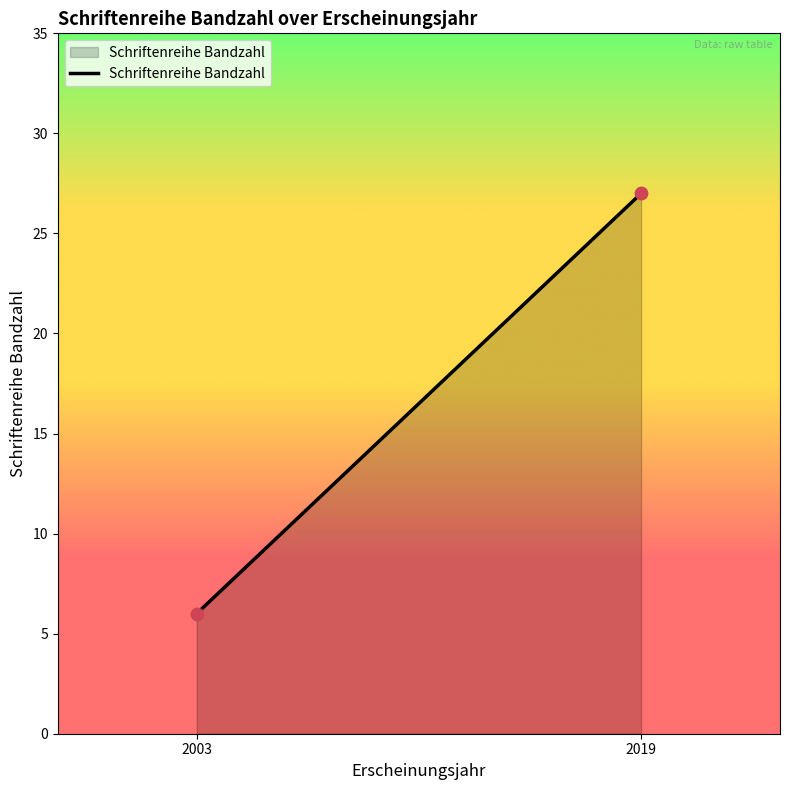

What Y value in the scatter plot is closest to 16?

6